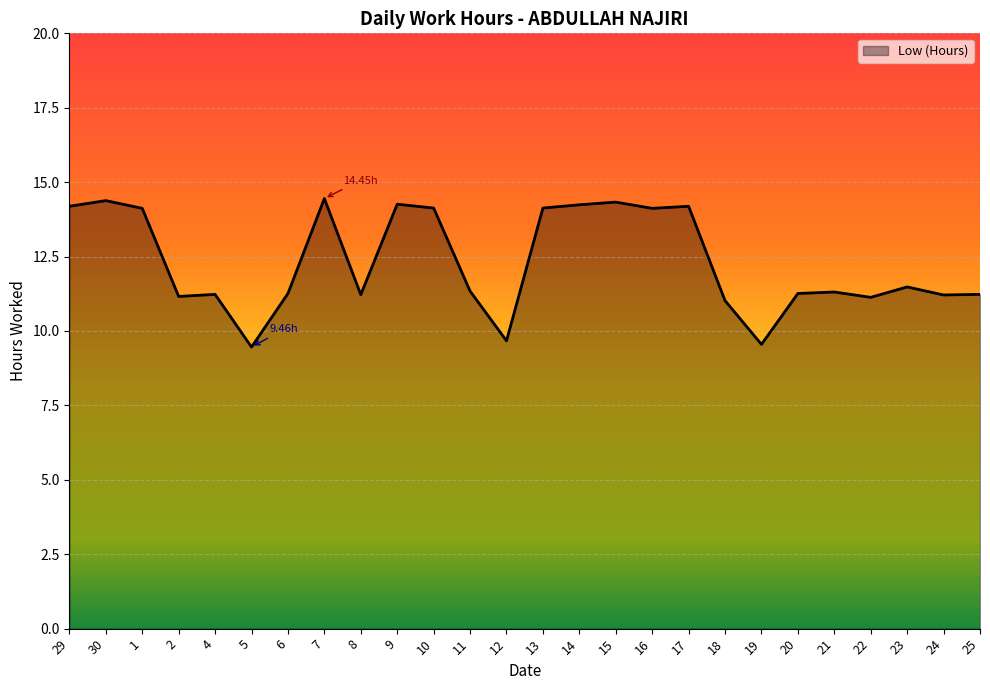

How many lines are shown in the chart?

1